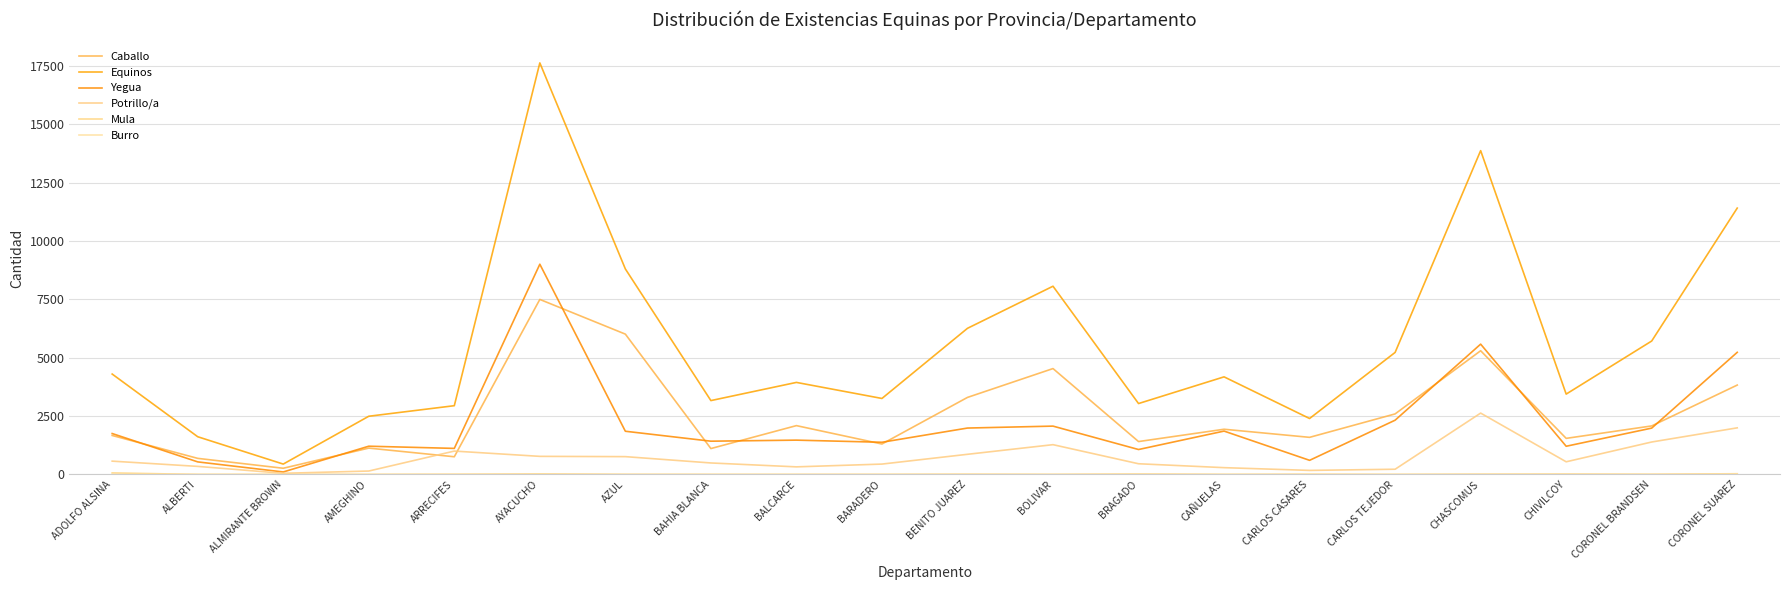

What is the total value across all series at AMEGHINO?

4979